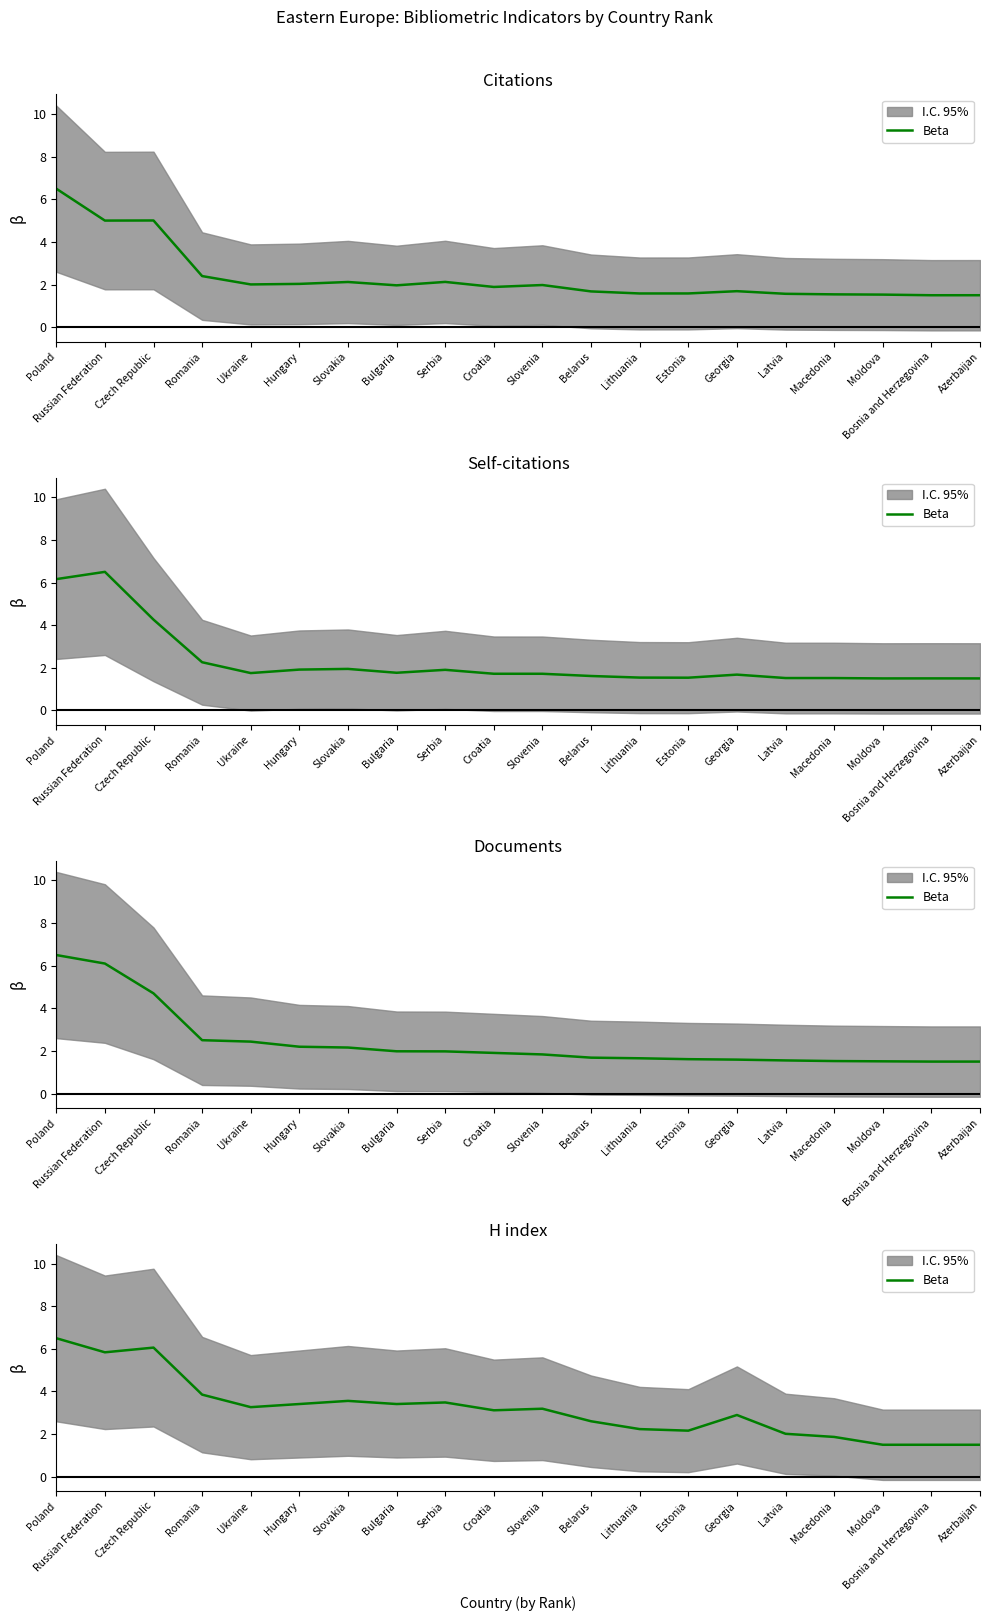

What is the greatest value displayed?

6.5